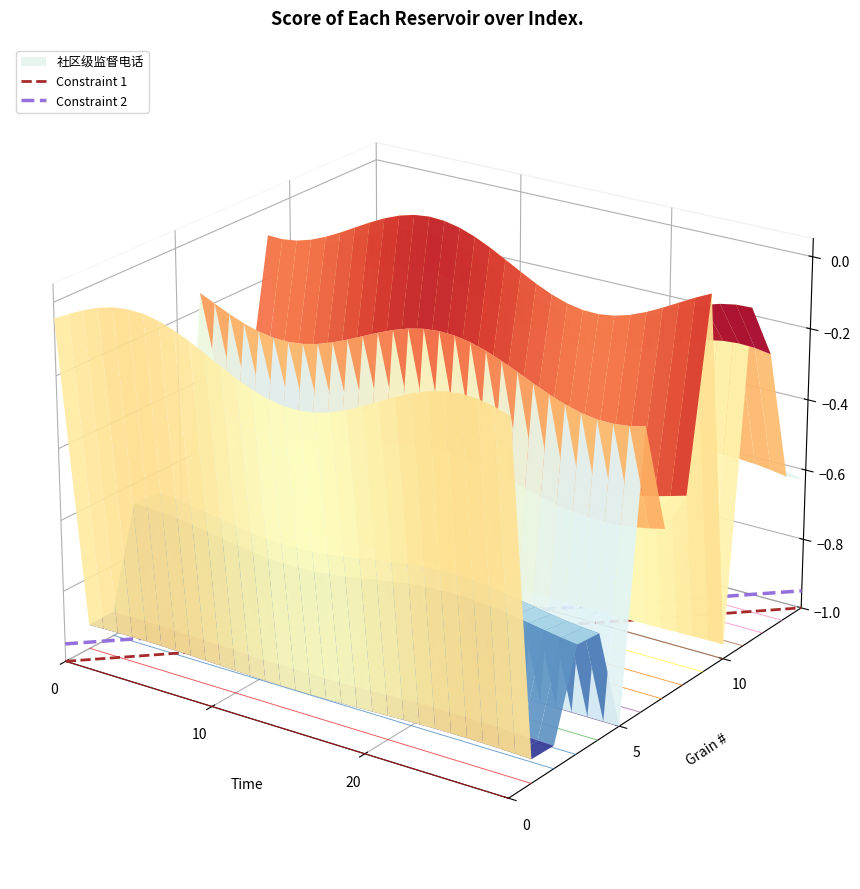

The value of Constraint 1 at 10 is -0.0. True or false?

False